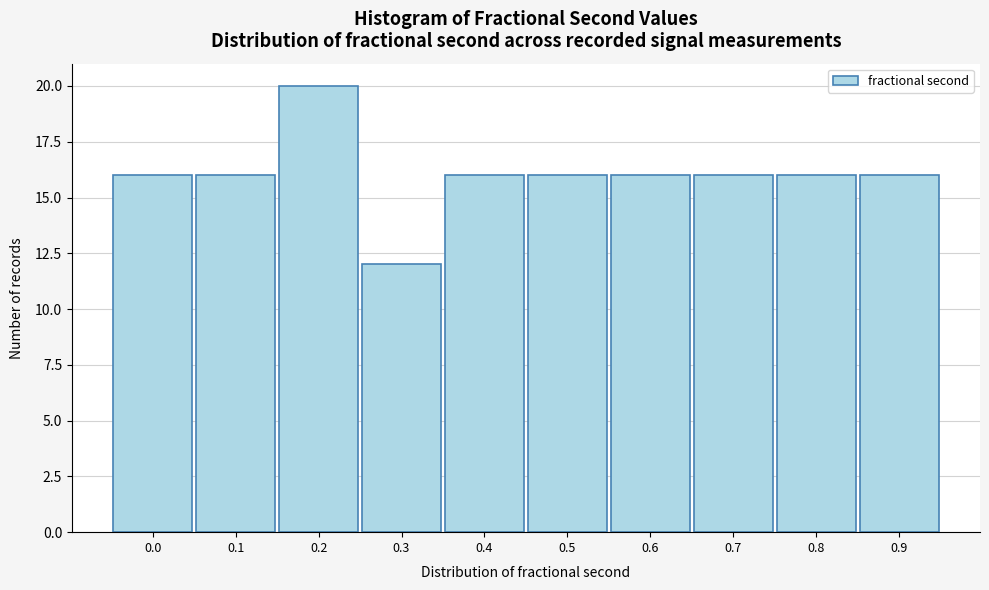

Reading left to right, list all the values displayed in this chart.

16	16	20	12	16	16	16	16	16	16